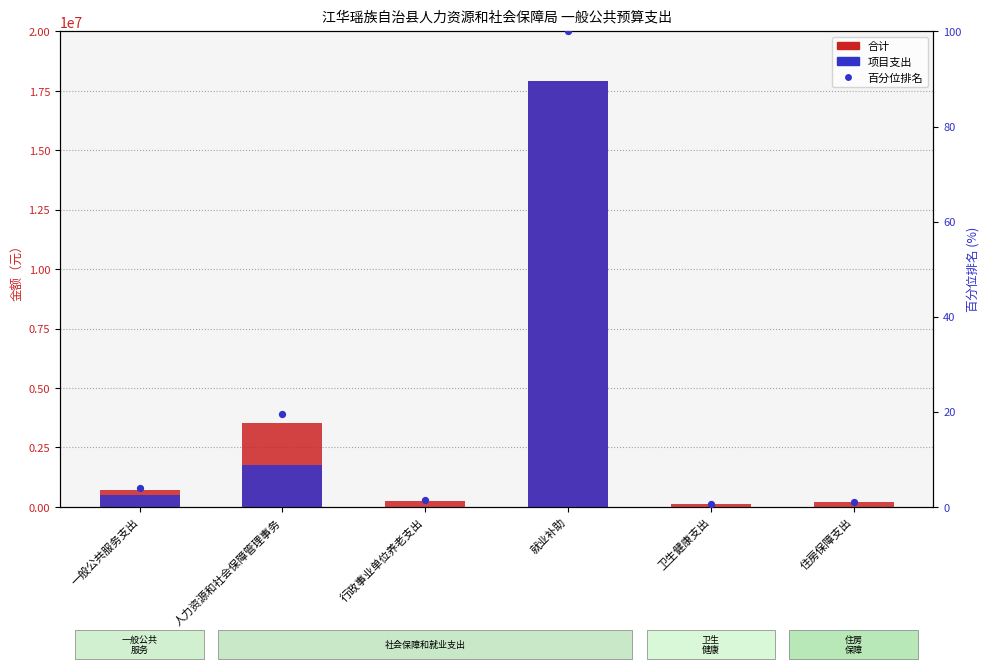

Is the value of 合计 at 卫生健康支出 greater than the value of 百分位排名 at 人力资源和社会保障管理事务?

Yes